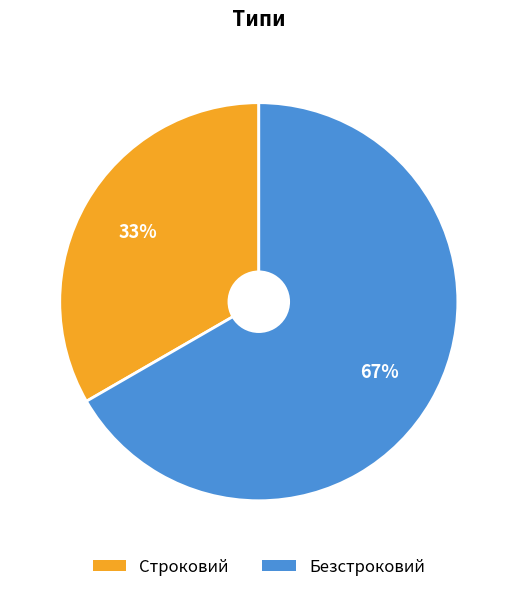

To the nearest percent, what percentage of the pie is Безстроковий?

67%